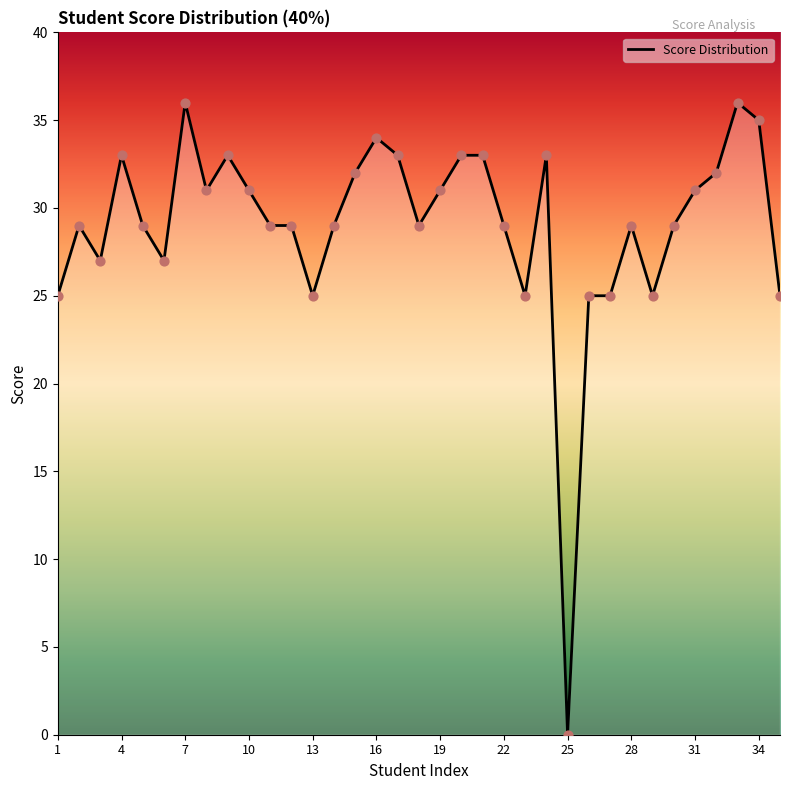

What is the maximum value shown in the chart?

36